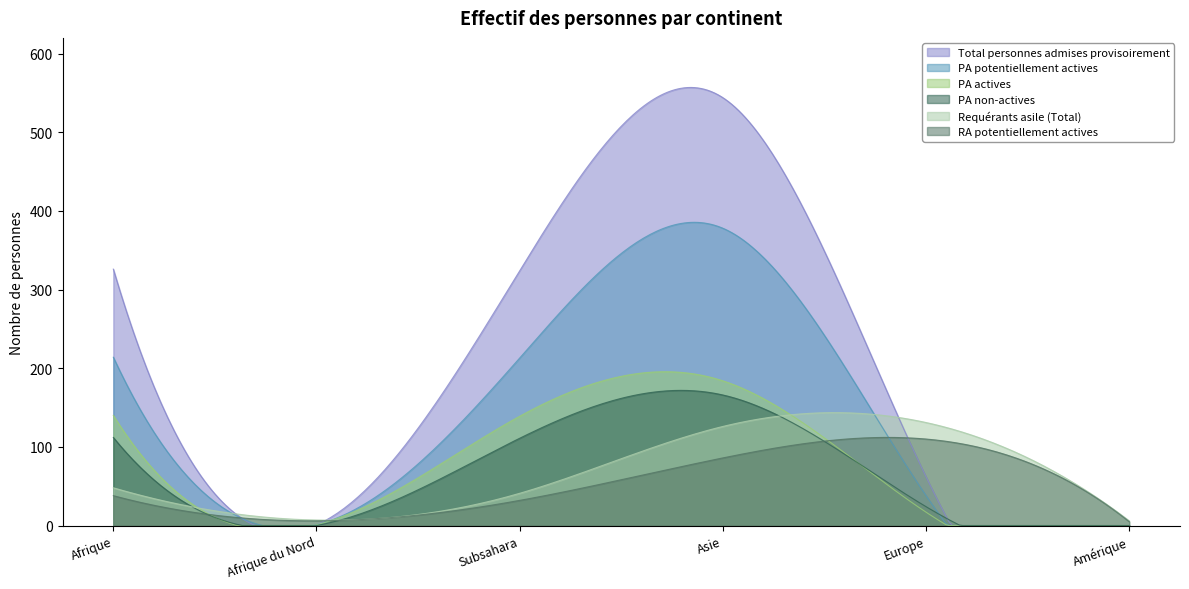

How many interior local peaks does the PA potentiellement actives series have?

1